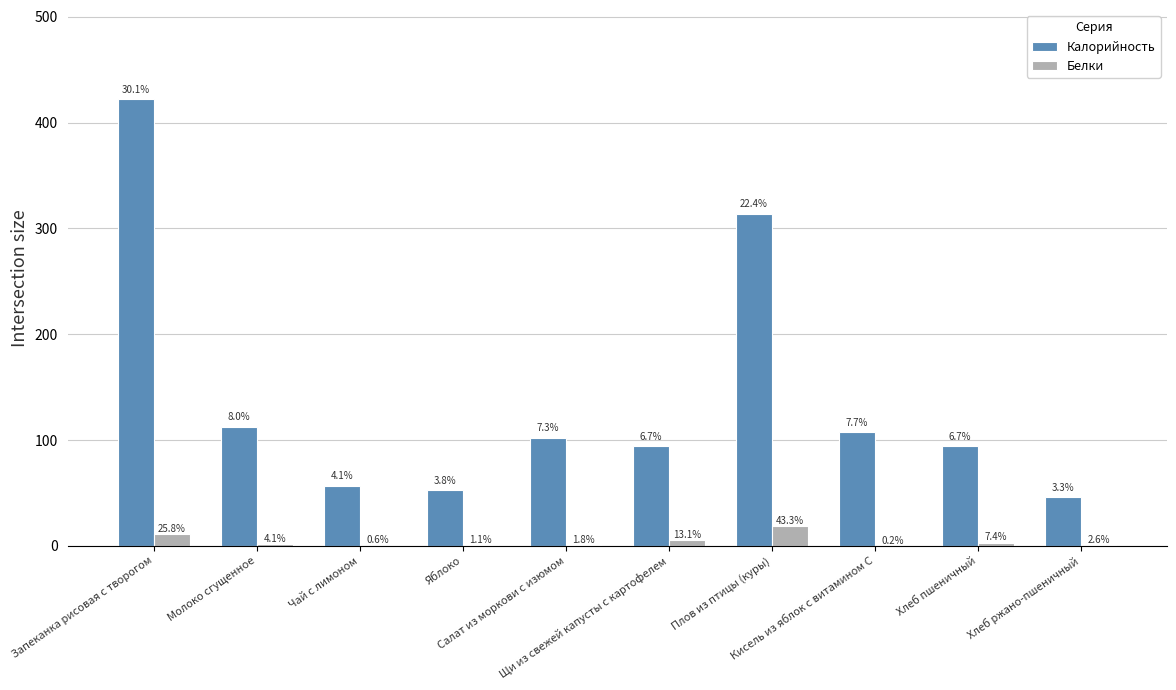

What is the label of the 7th bar from the left?

Плов из птицы (куры)